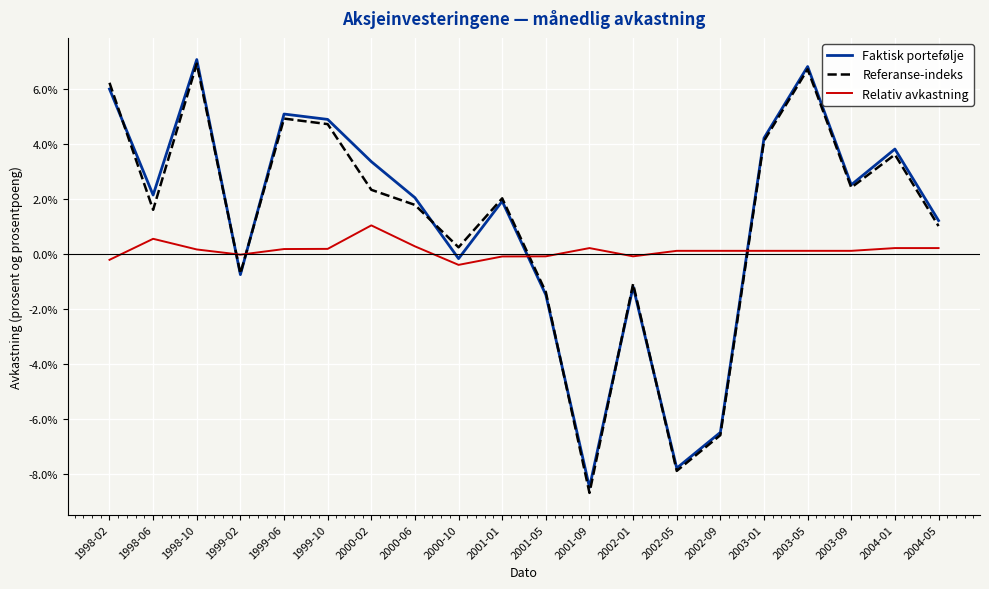

What are all the series names shown in the legend?

Faktisk portefølje, Referanse-indeks, Relativ avkastning